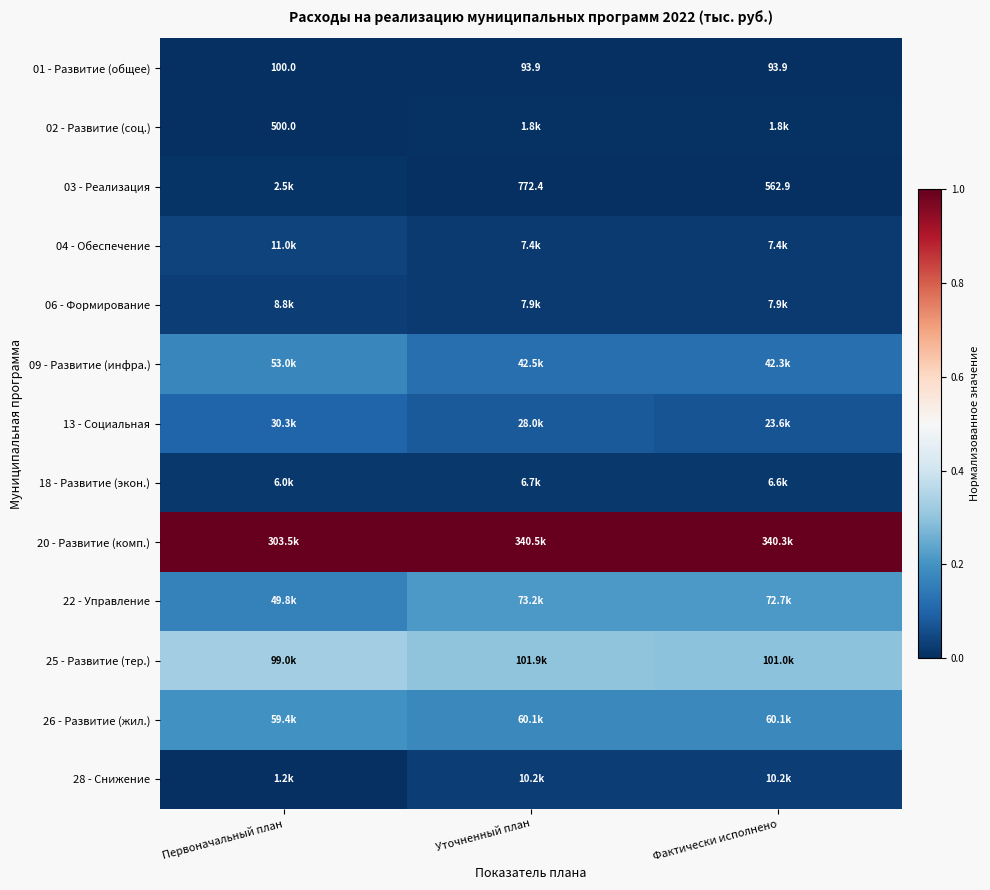

True or false: 18 - Развитие (экон.) has a value of 0.0 at Уточненный план.

False